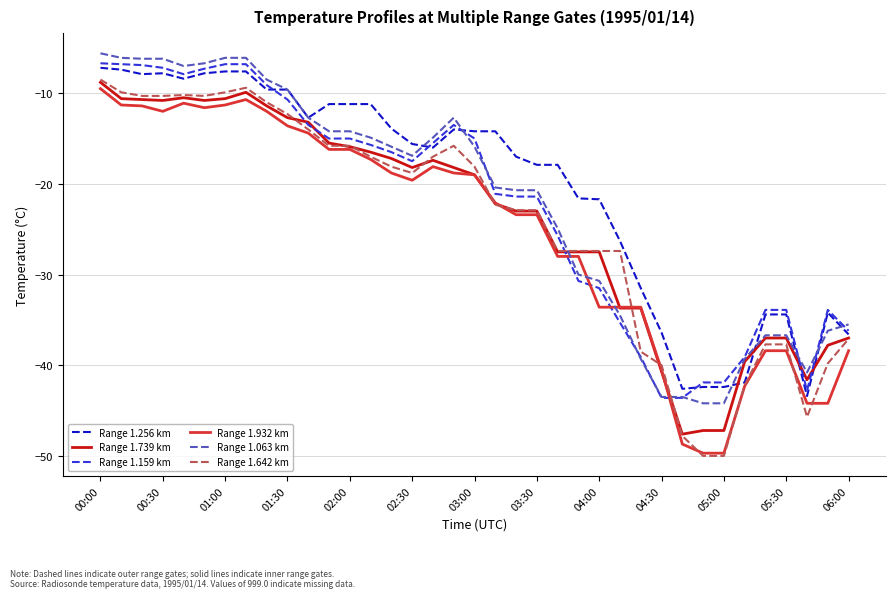

What is the maximum value for Range 1.932 km?

-9.5